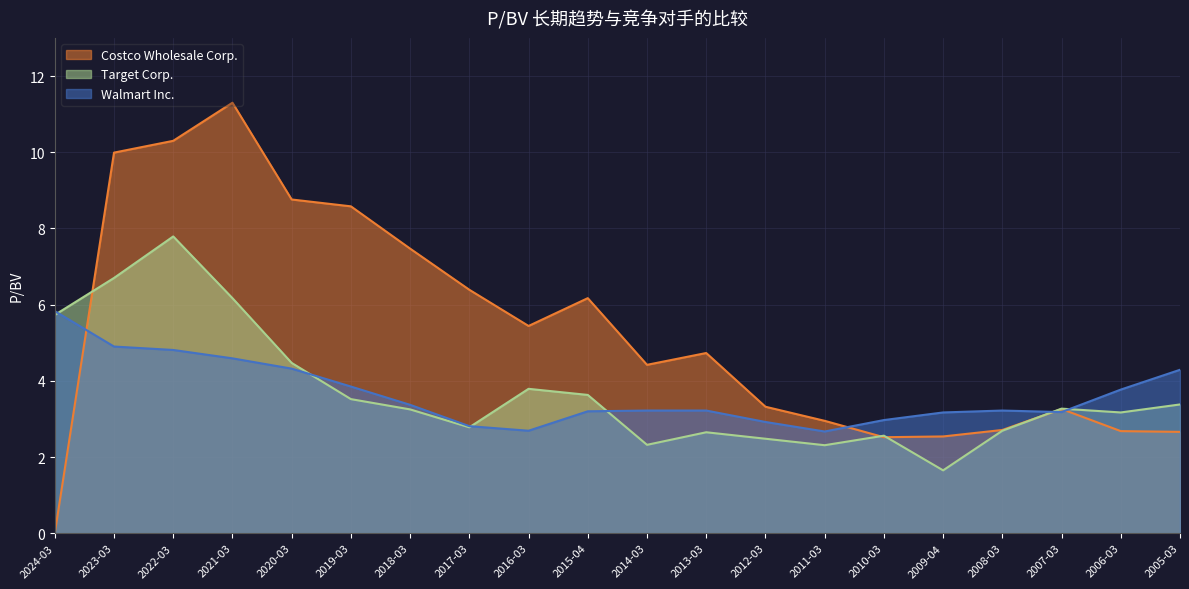

What value does the Target Corp. series have at 2005-03?

3.4